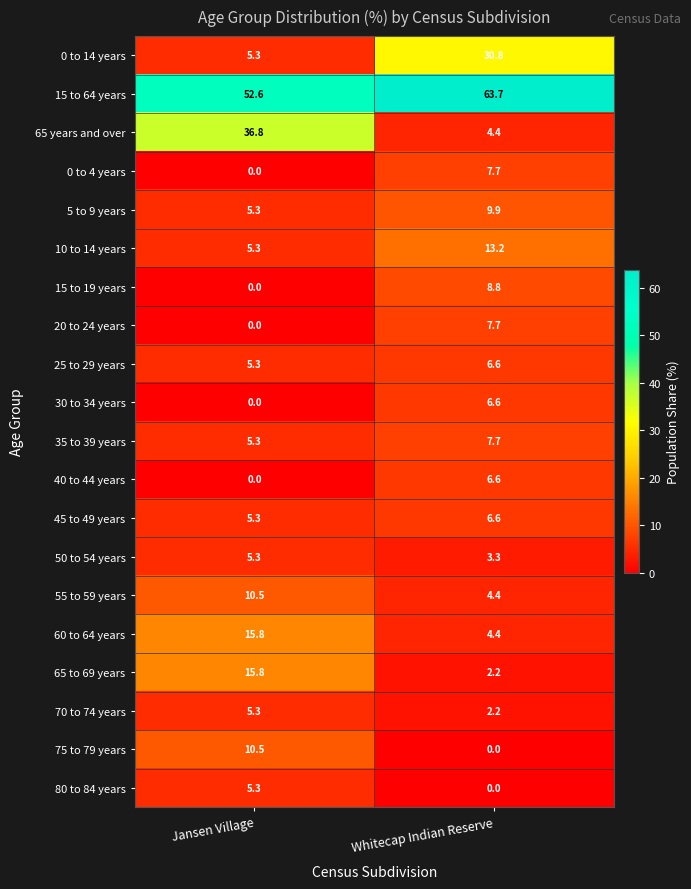

What is the total value across all series at Whitecap Indian Reserve?

196.8